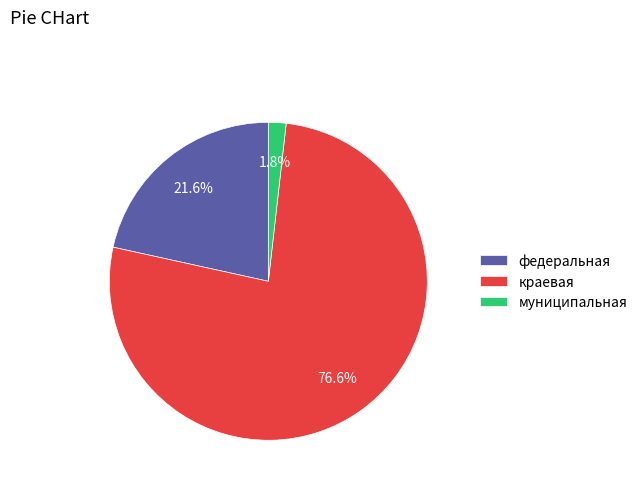

The муниципальная slice represents 16% of the pie. True or false?

False